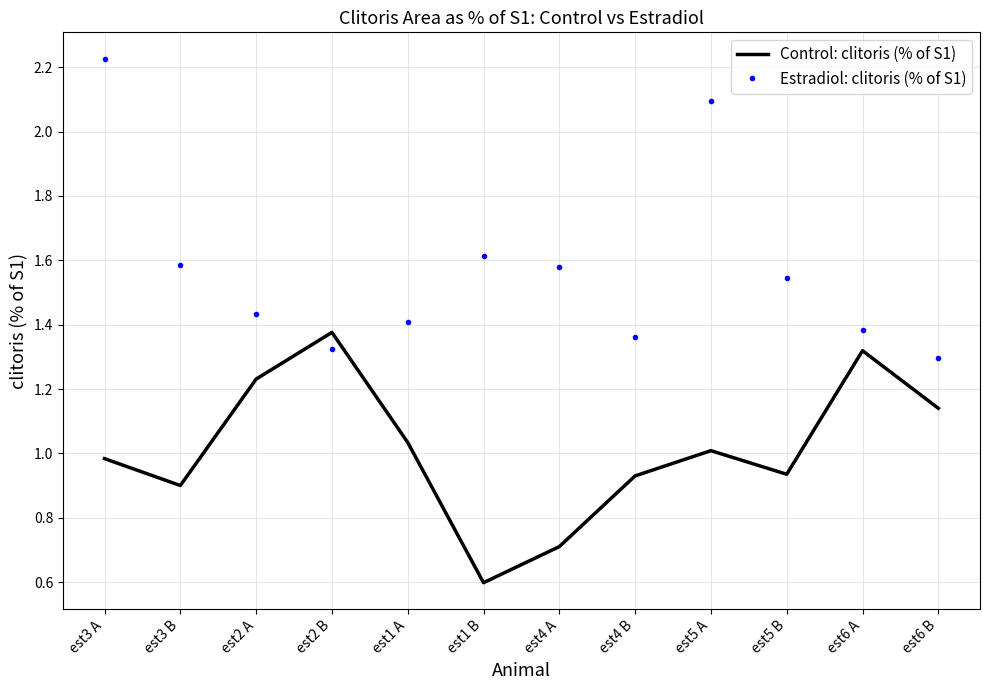

What is the difference between the maximum and minimum values in the Control: clitoris (% of S1) series?

0.8